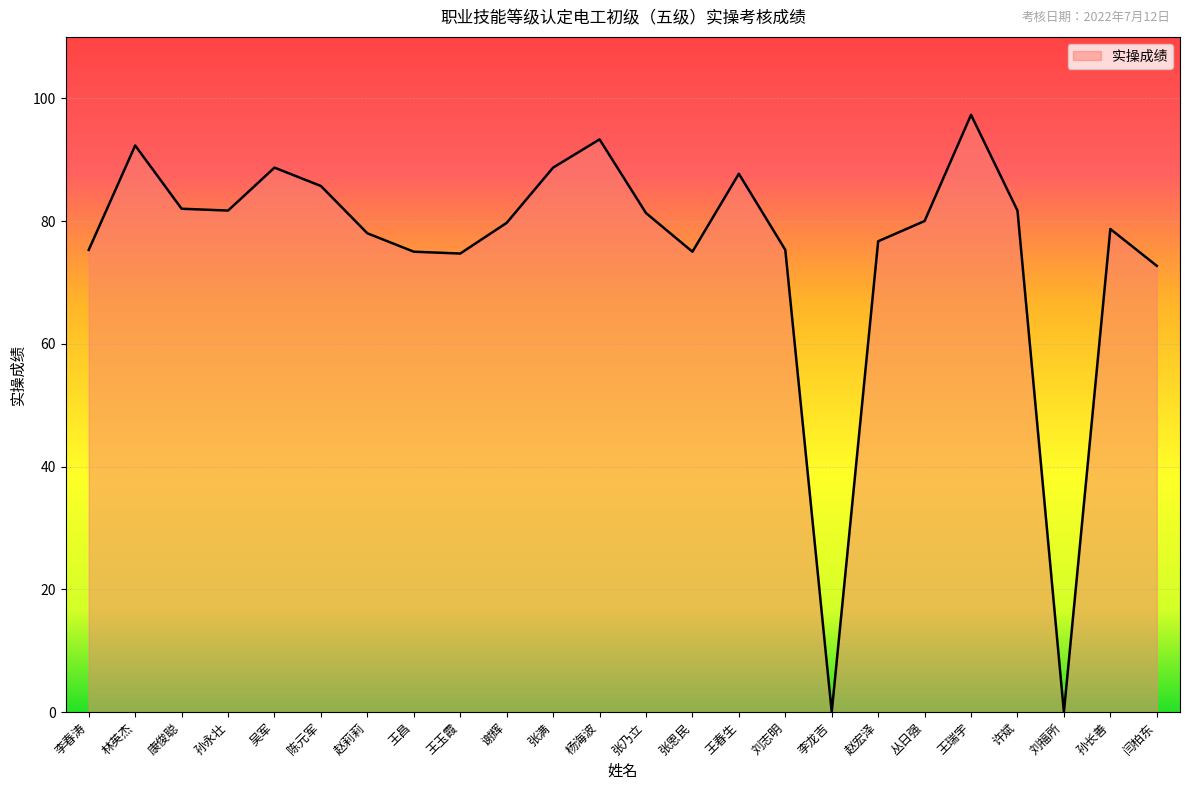

What is the difference between the values at 刘志明 and 陈元军?

10.4